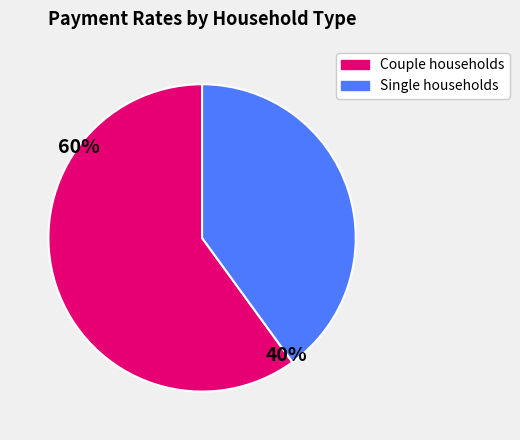

How many slices are in this pie chart?

2